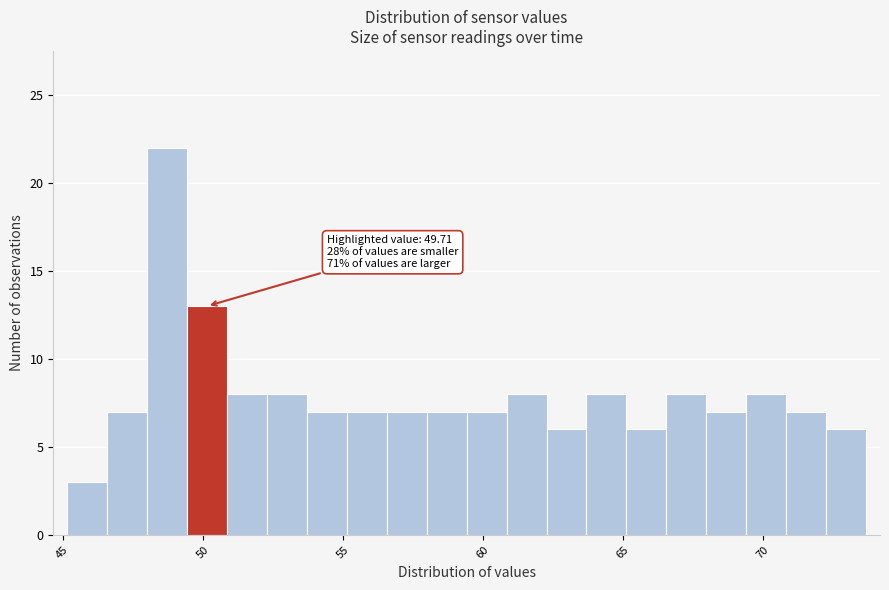

Around what value on the x-axis is the tallest bar? Give the approximate position of its centre, as read against the axis.

48.5